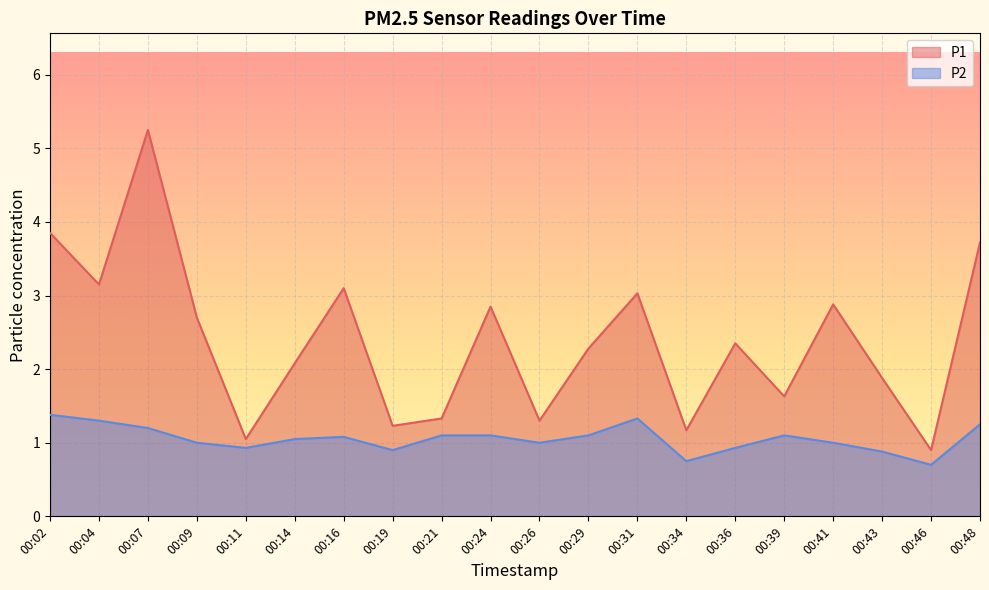

At which category is the sum across all series the highest?

00:07